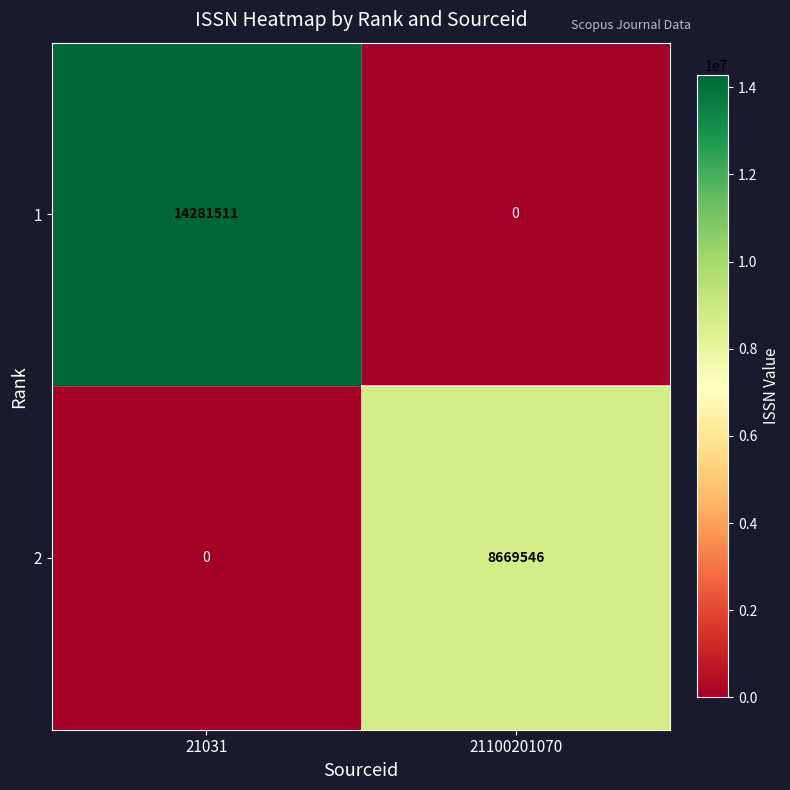

What value does the 2 series have at 21100201070, to the nearest 50?

8669550